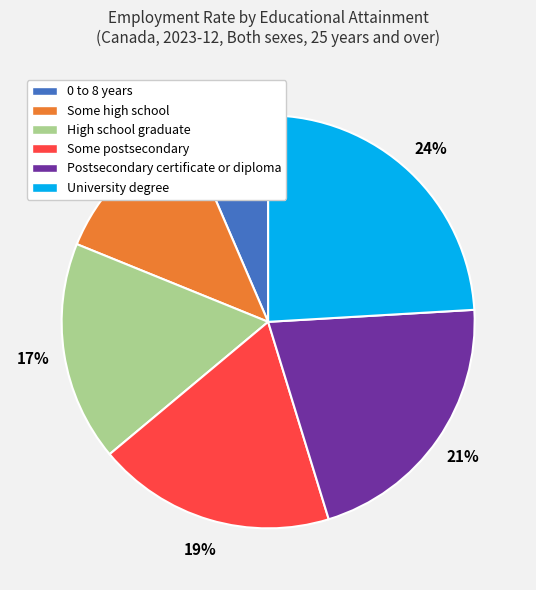

How many slices are in this pie chart?

6